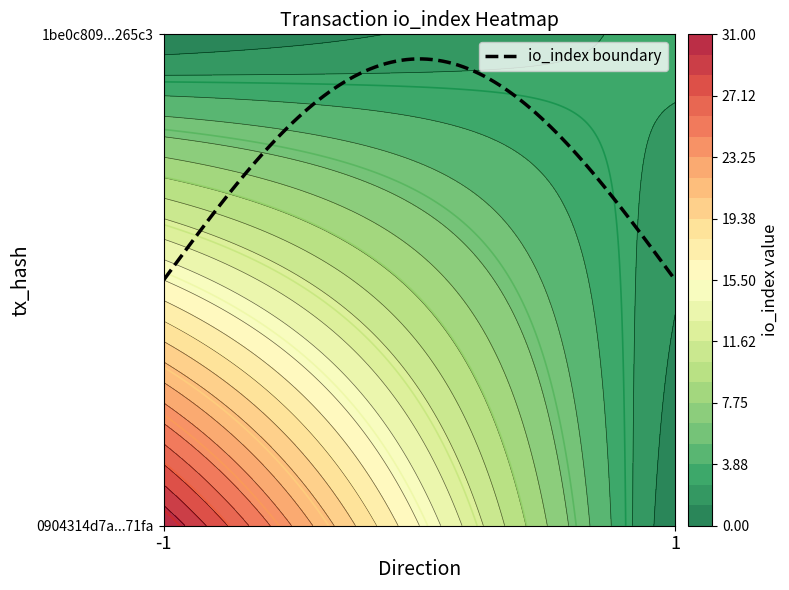

Rank the series by their average value, from lowest to highest.

1be0c8093c7c58f809e6af706d1b35eafe265c3, 0904314d7a6ca575c5d5df3c5375755b7be71fa